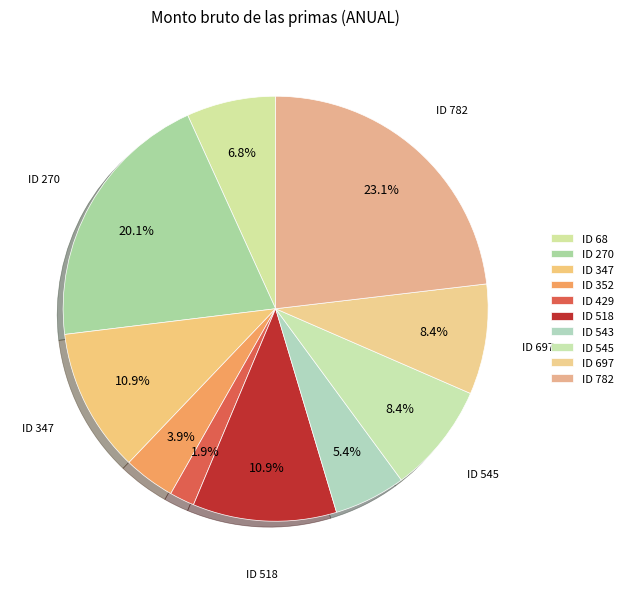

To the nearest percent, what is the difference between the ID 270 and ID 518 slice percentages?

9%